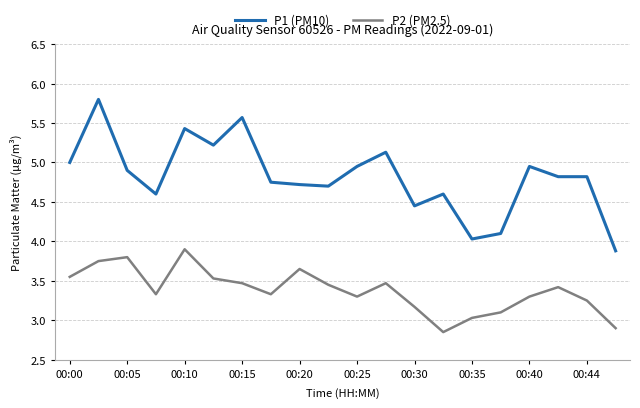

True or false: P1 (PM10) and P2 (PM2.5) intersect in this chart.

False